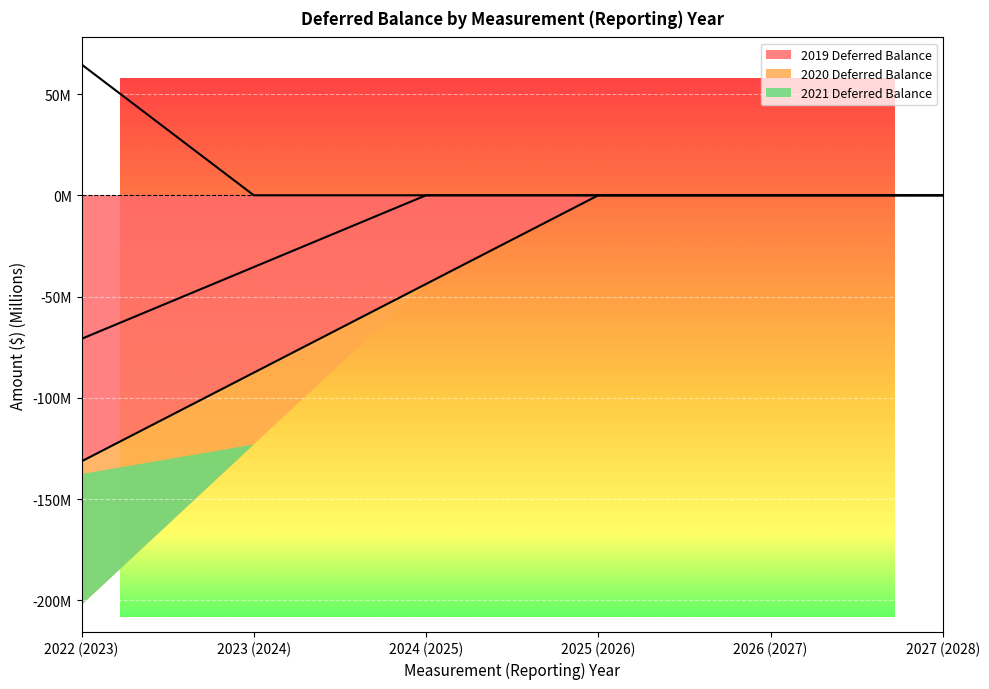

Reading left to right, list all the values displayed in this chart.

2019 Deferred Balance: 2022 (2023)=-131.4	2023 (2024)=-87.6	2024 (2025)=-43.8	2025 (2026)=0.0	2026 (2027)=0.0	2027 (2028)=0.0
2020 Deferred Balance: 2022 (2023)=-70.9	2023 (2024)=-35.4	2024 (2025)=0.0	2025 (2026)=0.0	2026 (2027)=0.0	2027 (2028)=0.0
2021 Deferred Balance: 2022 (2023)=64.6	2023 (2024)=0.0	2024 (2025)=0.0	2025 (2026)=0.0	2026 (2027)=0.0	2027 (2028)=0.0